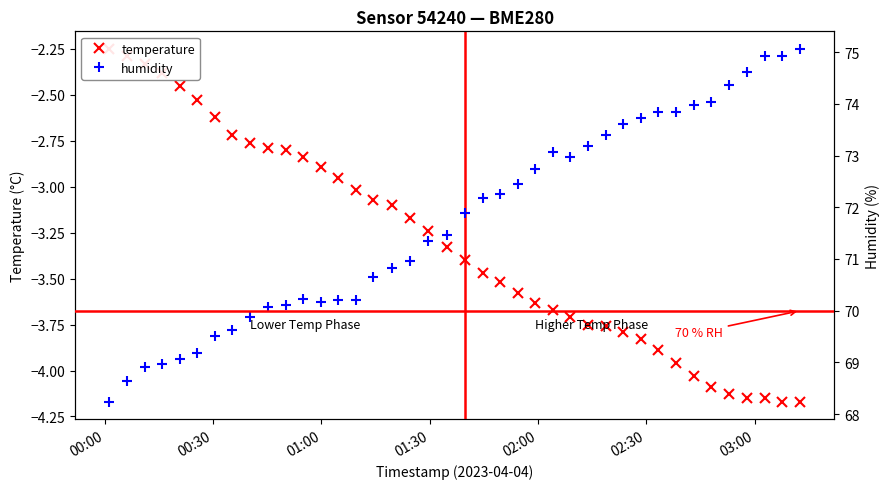

True or false: humidity and temperature cross at least once.

False